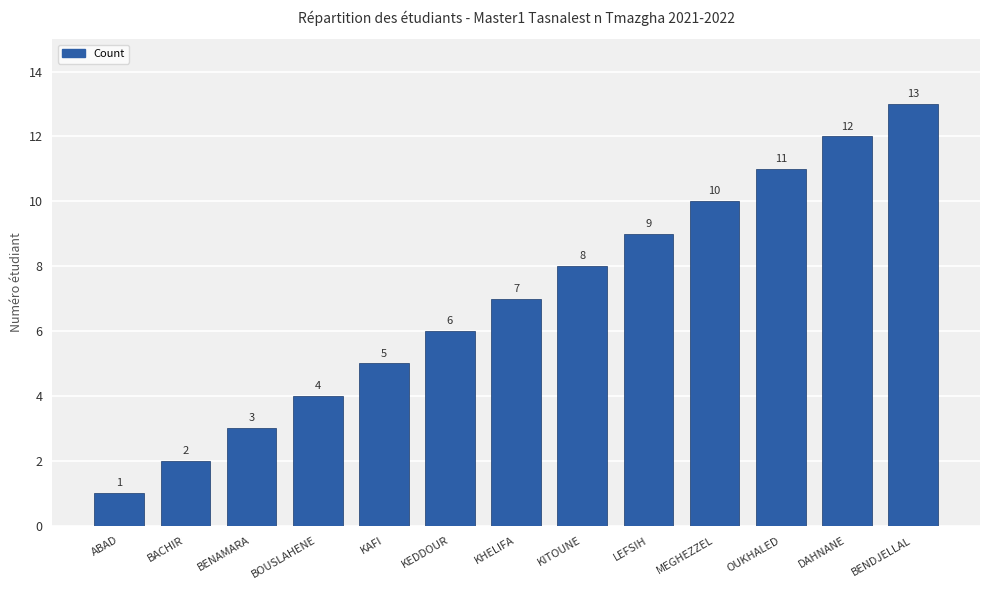

At which category does the chart reach its minimum across all series?

ABAD